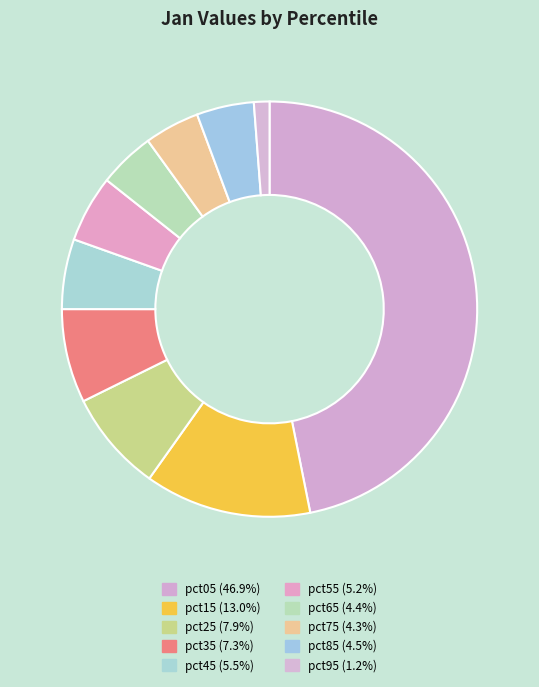

To the nearest percent, what percentage of the pie is pct15?

13%